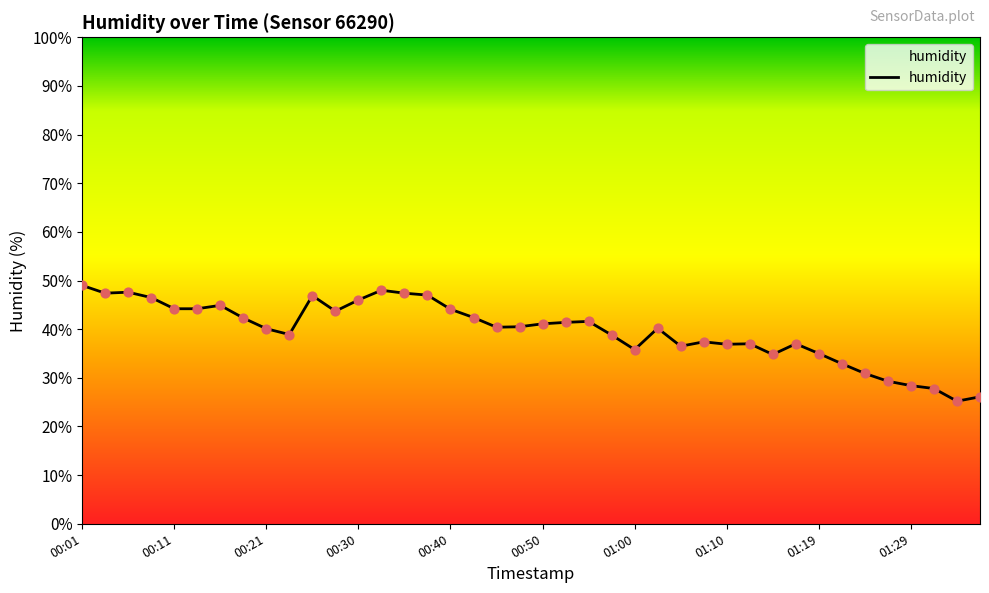

What is the maximum value shown in the chart?

49.0